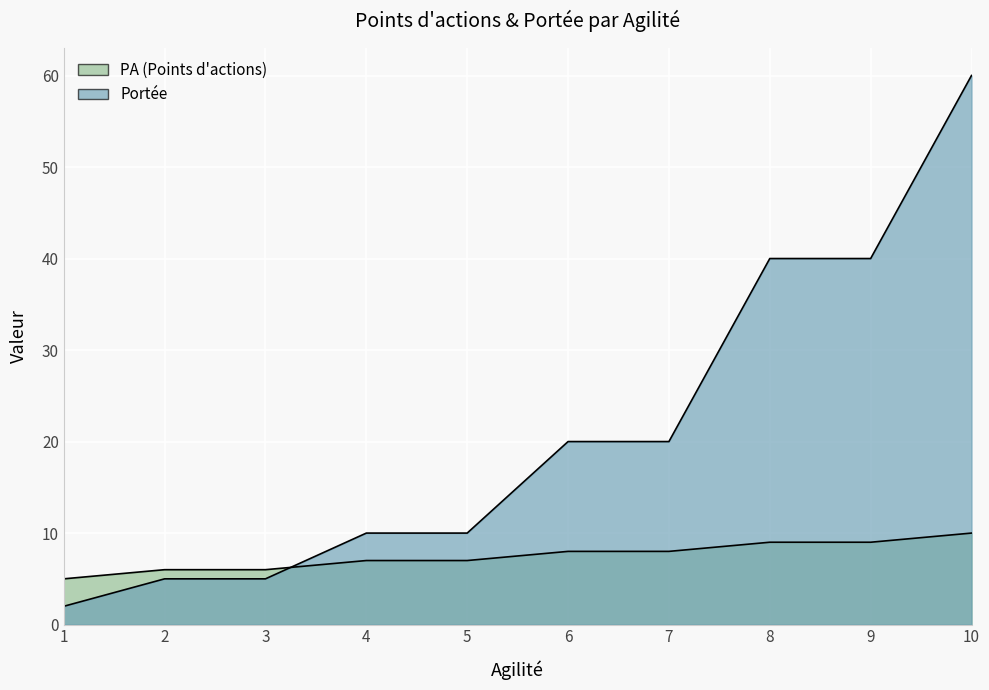

How many times do PA (Points d'actions) and Portée cross each other?

1